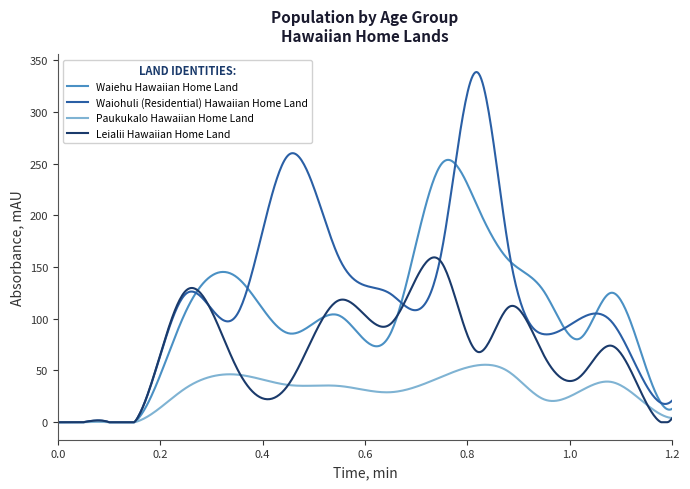

What is the maximum value shown in the chart?

338.4